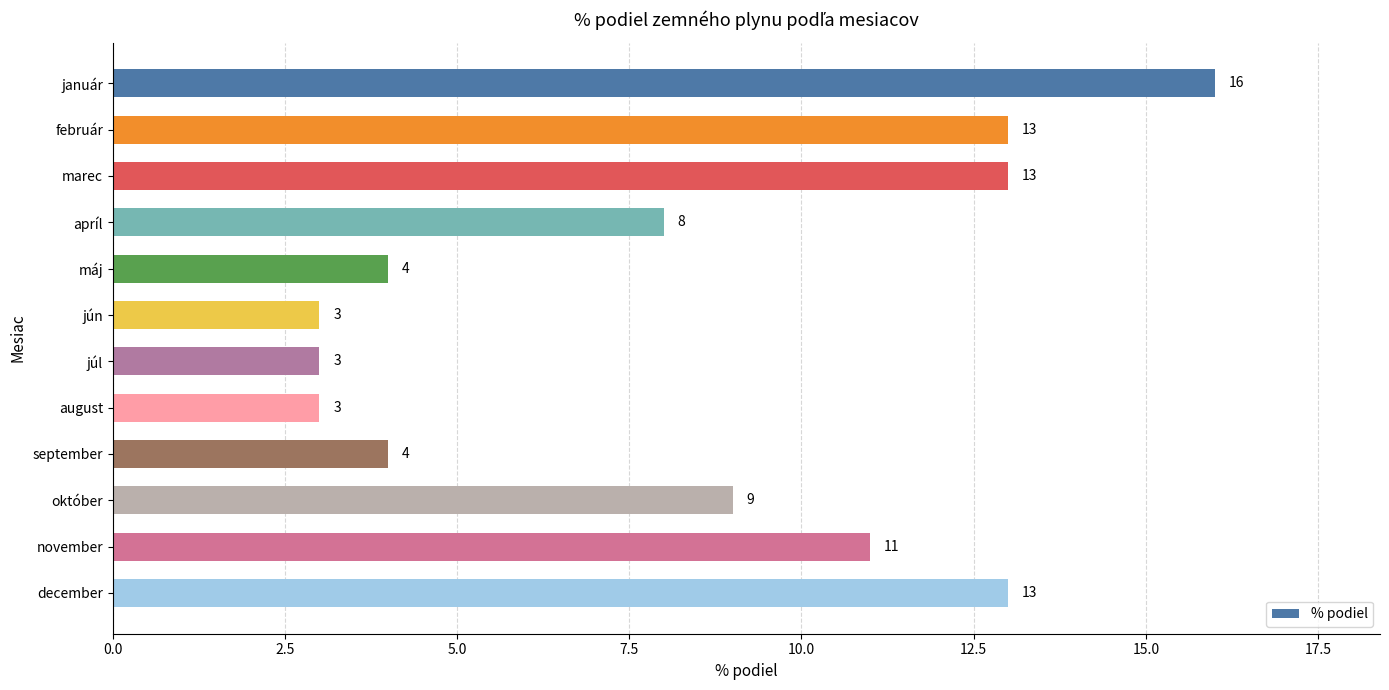

What is the sum of all values?

100